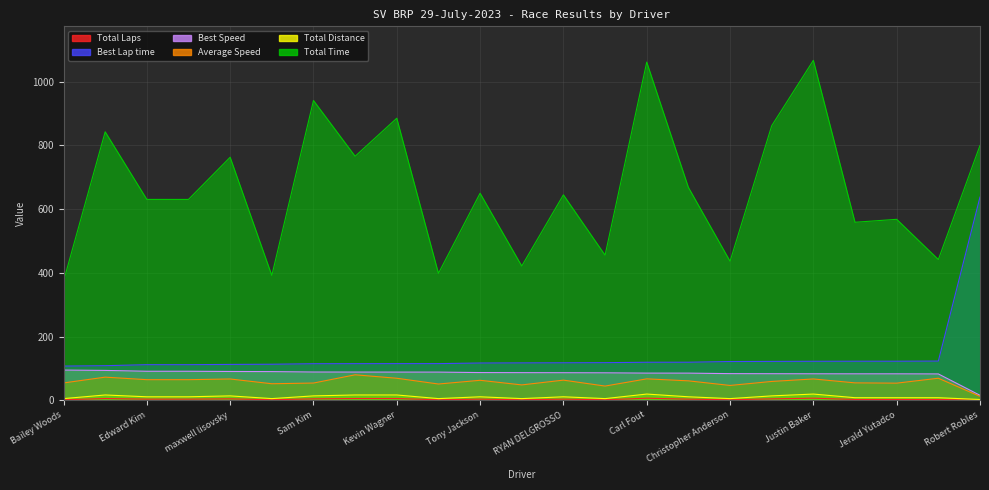

Does the chart display data point markers on the line(s)?

No